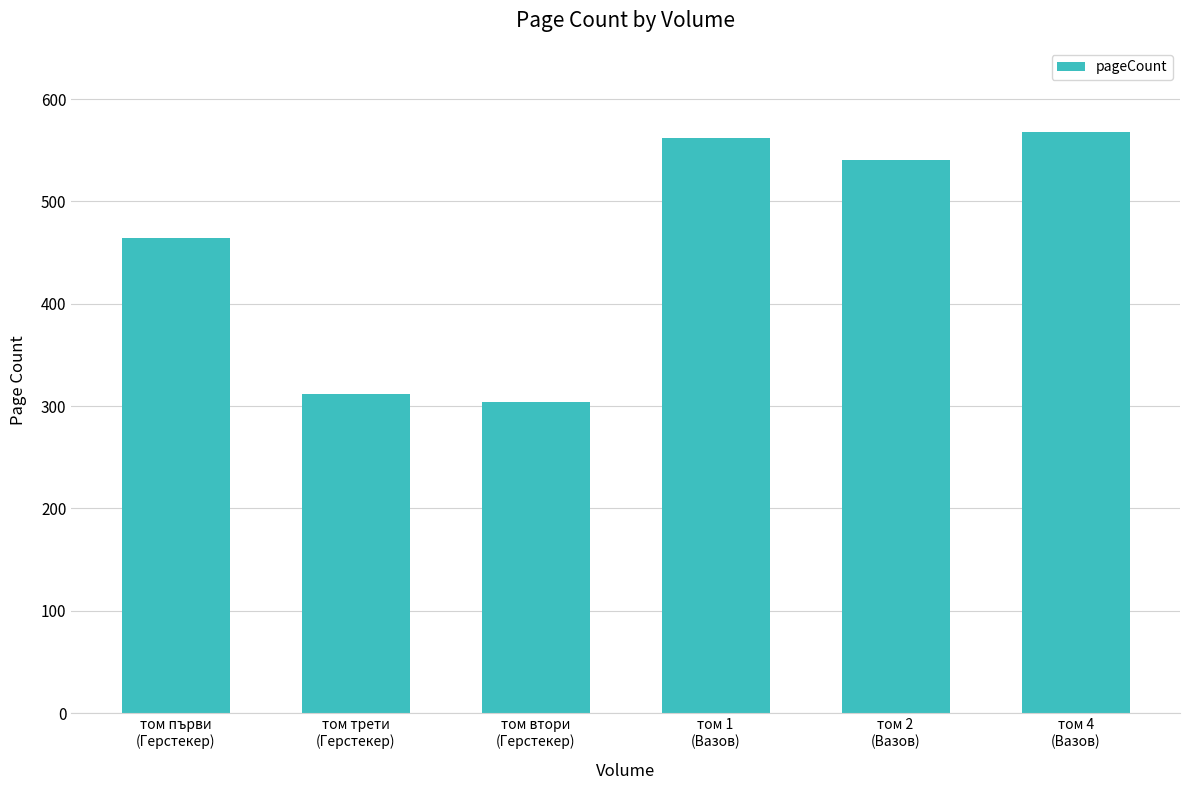

Are the bars grouped side by side (vs. stacked)?

No